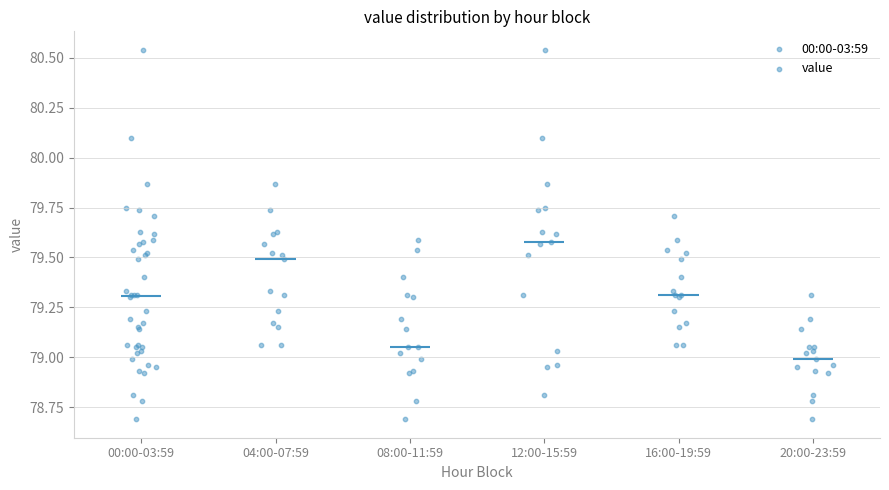

Reading left to right, read every box against the y-axis: the position of its median line, the range the box covers, and the ends of its whiskers. The values are not printed on the chart, so give them approximately, as read against the axis.

00:00-03:59: median 79.30, box 79.05 to 79.55, whiskers 78.70 to 80.10
04:00-07:59: median 79.50, box 79.20 to 79.60, whiskers 79.05 to 79.85
08:00-11:59: median 79.05, box 78.95 to 79.30, whiskers 78.70 to 79.60
12:00-15:59: median 79.60, box 79.15 to 79.75, whiskers 78.80 to 80.55
16:00-19:59: median 79.30, box 79.20 to 79.50, whiskers 79.05 to 79.70
20:00-23:59: median 79.00, box 78.95 to 79.05, whiskers 78.80 to 79.20